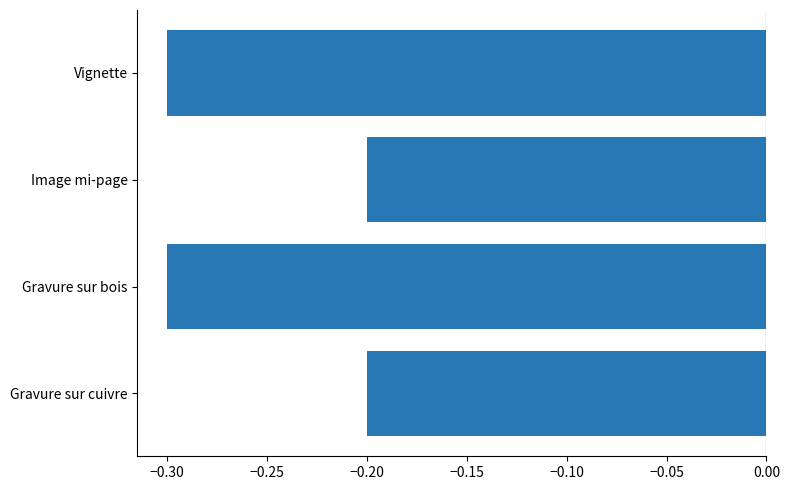

Reading bottom to top, list all the values displayed in this chart.

-0.2	-0.3	-0.2	-0.3